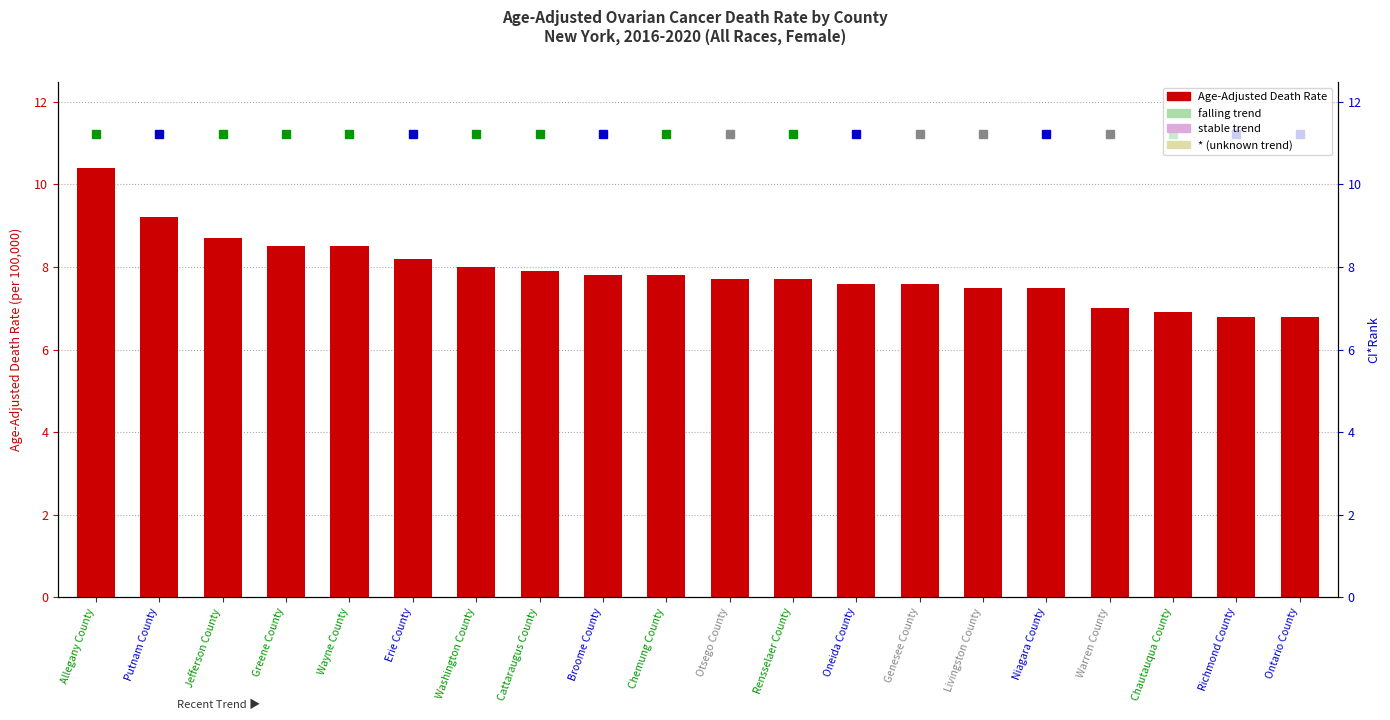

The value at Rensselaer County is 4.4. True or false?

False